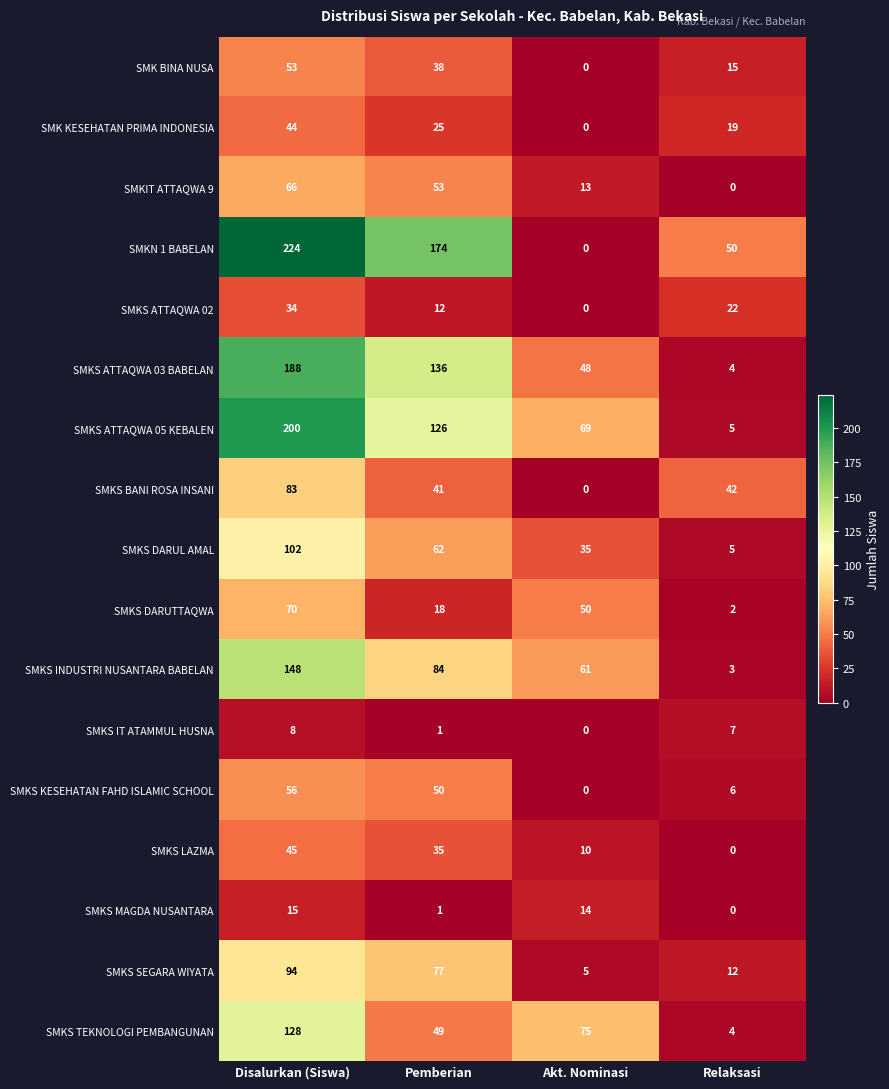

Which series has the widest spread of values?

SMKN 1 BABELAN